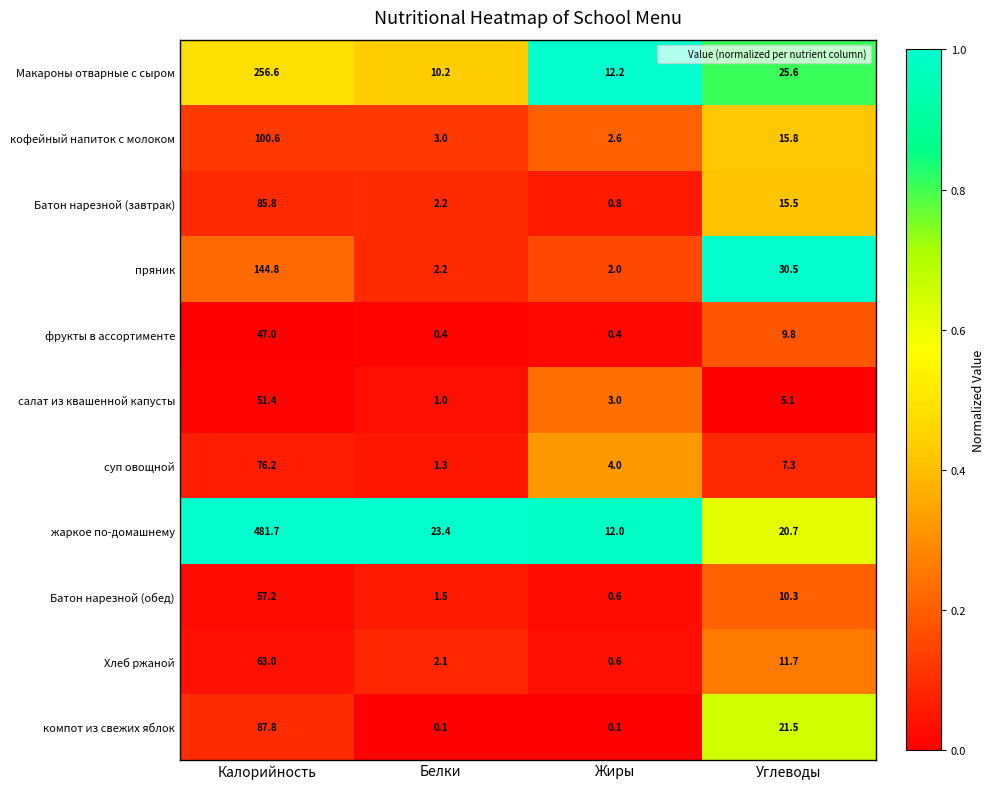

Which category has the highest value in the Батон нарезной (завтрак) series?

Калорийность